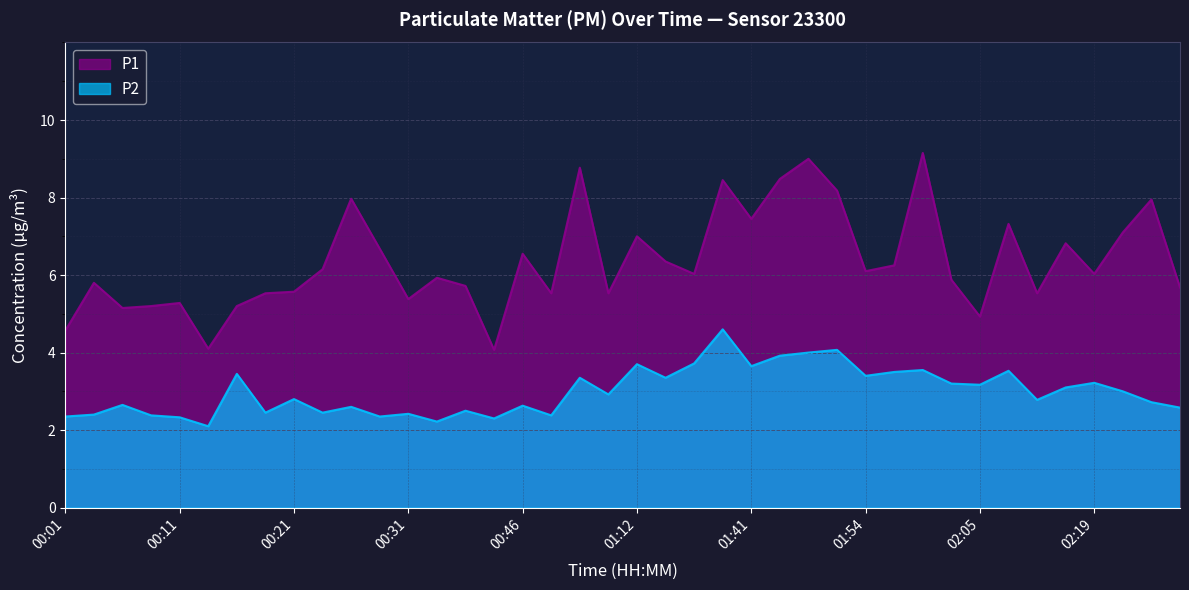

True or false: P1 has a value of 6.0 at 02:19.

True